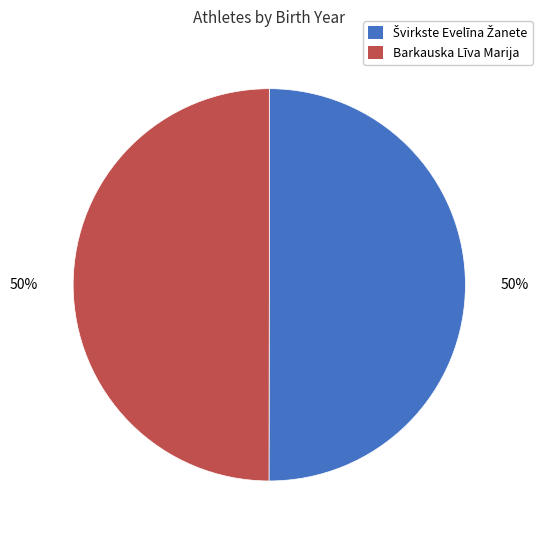

Count the number of slices in the pie.

2